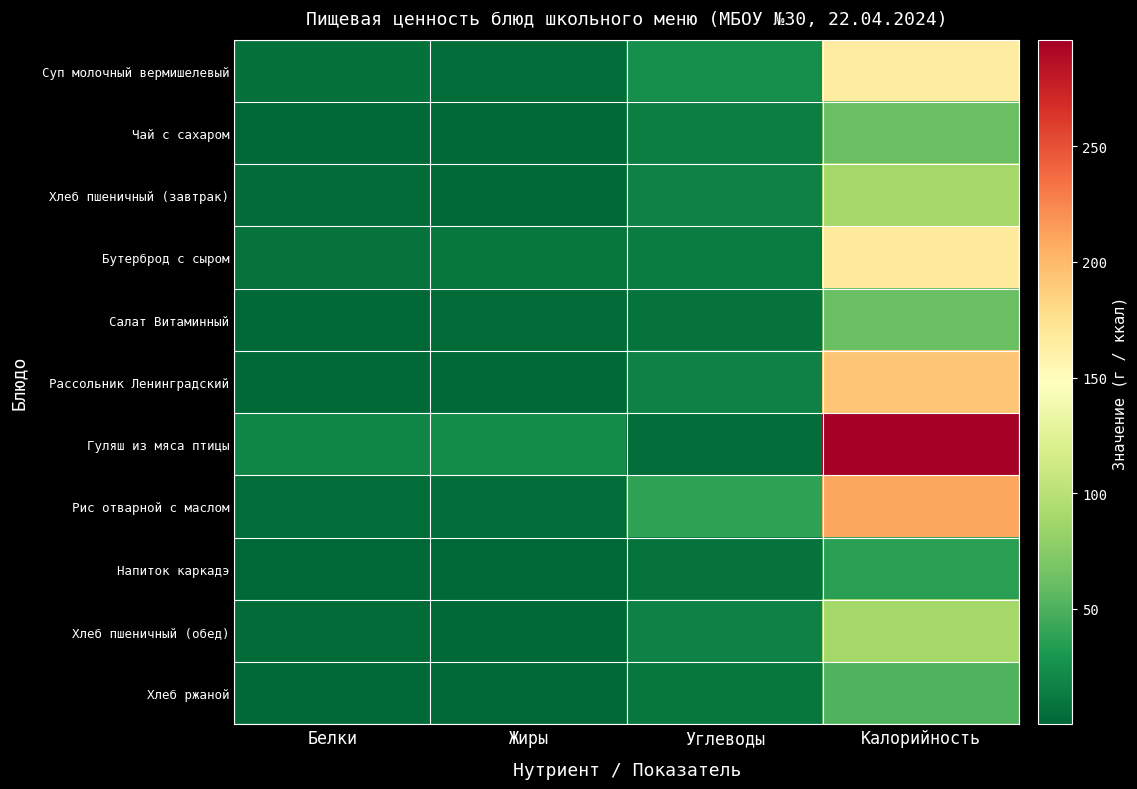

At which category is the sum across all series the highest?

Калорийность